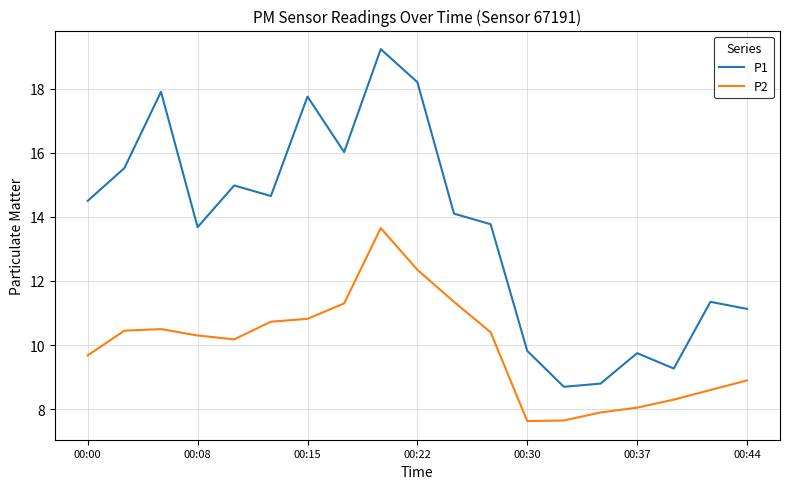

How many interior local valleys does the P1 series have?

5